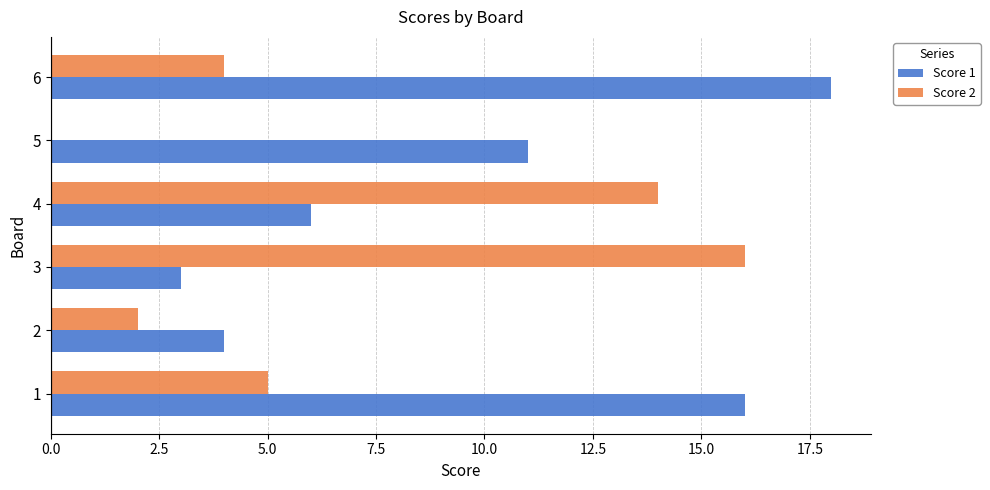

Between 3 and 6, which series saw the biggest shift?

Score 1